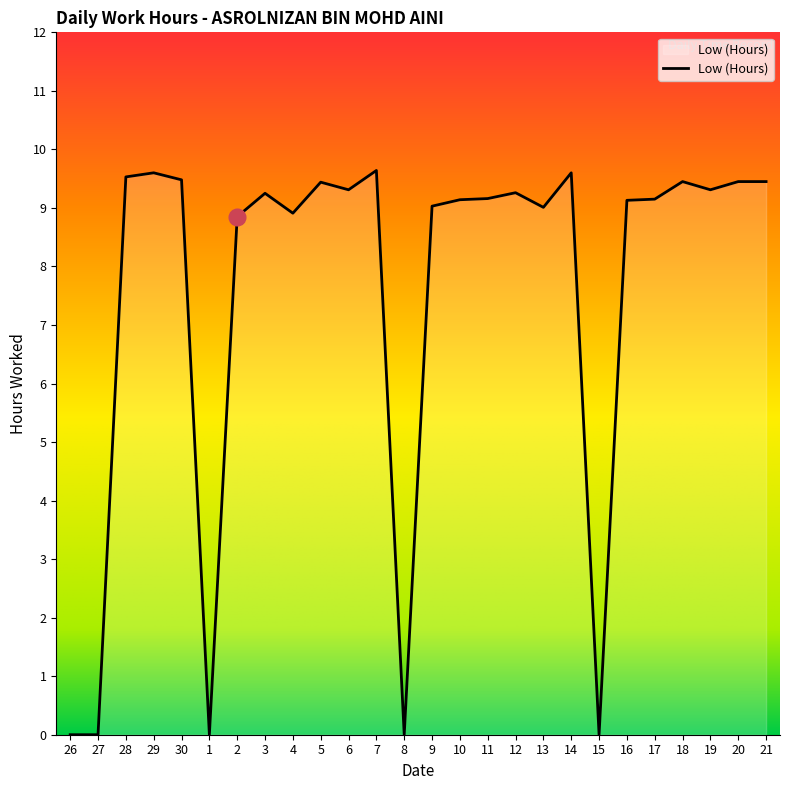

What is the change in value from 17 to 20?

+0.3